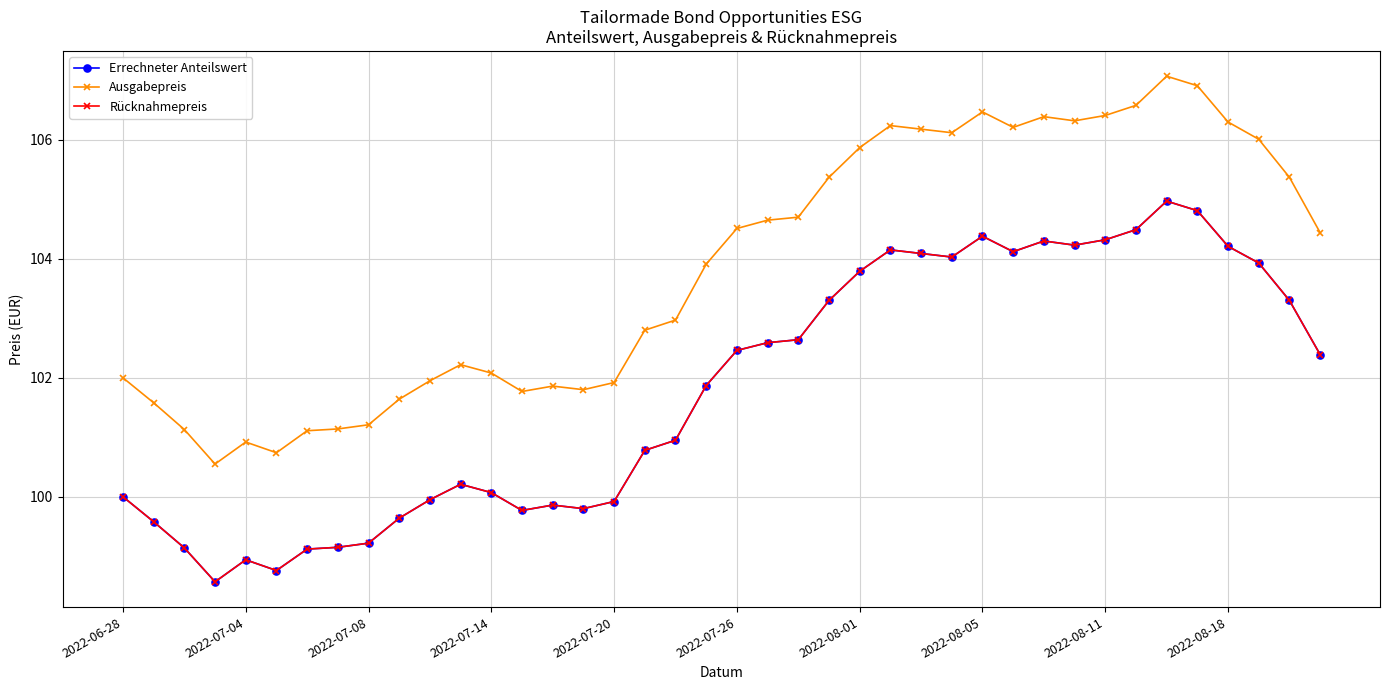

Does the chart have visible grid lines?

Yes